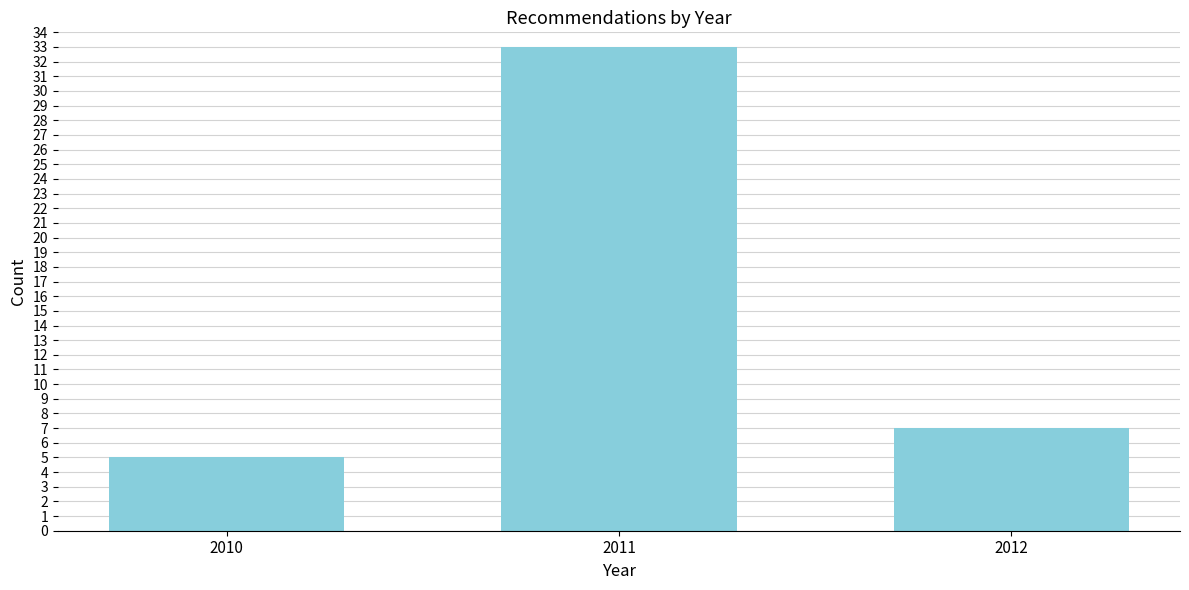

Reading left to right, list all the values displayed in this chart.

5	33	7